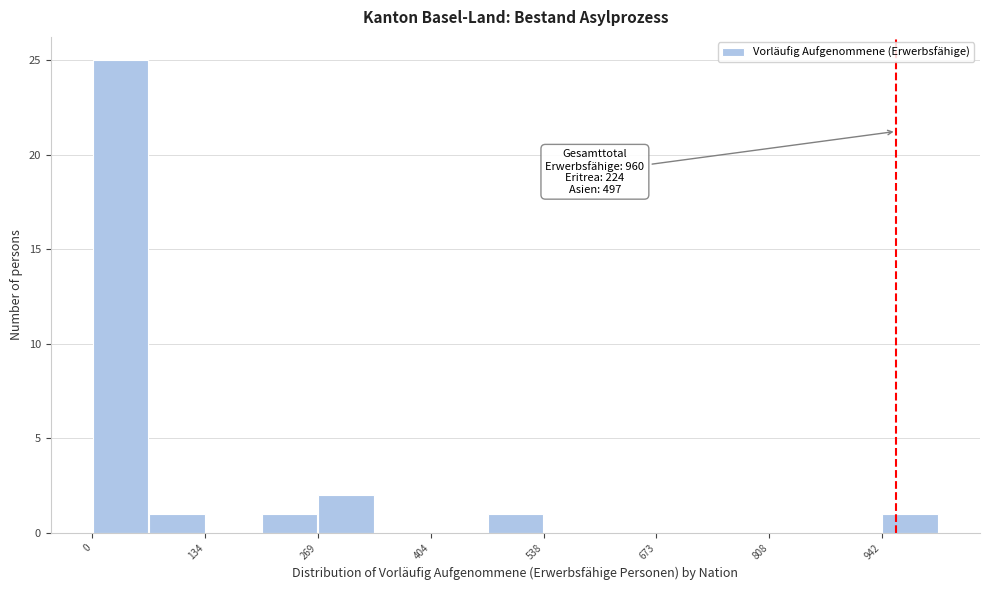

Read against the x-axis, roughly where is the centre of the tallest bar?

40